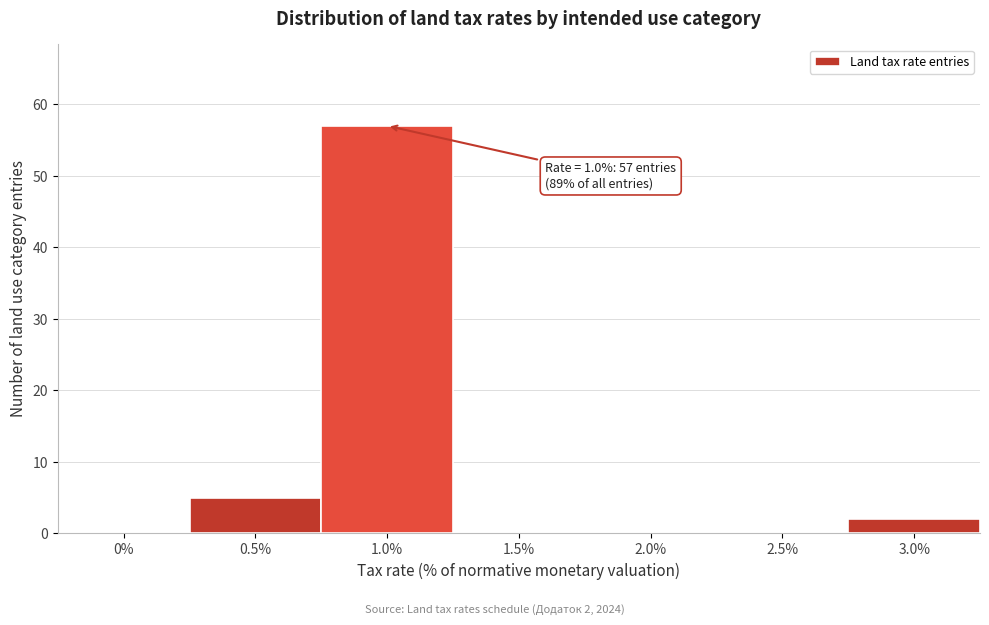

Reading left to right, transcribe all the data shown in this chart.

0%=0	0.5%=5	1.0%=57	1.5%=0	2.0%=0	2.5%=0	3.0%=2